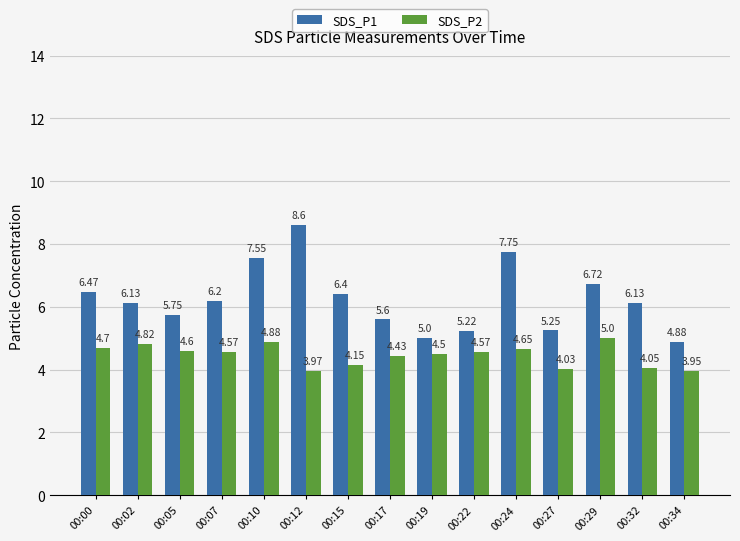

What are all the series names shown in the legend?

SDS_P1, SDS_P2